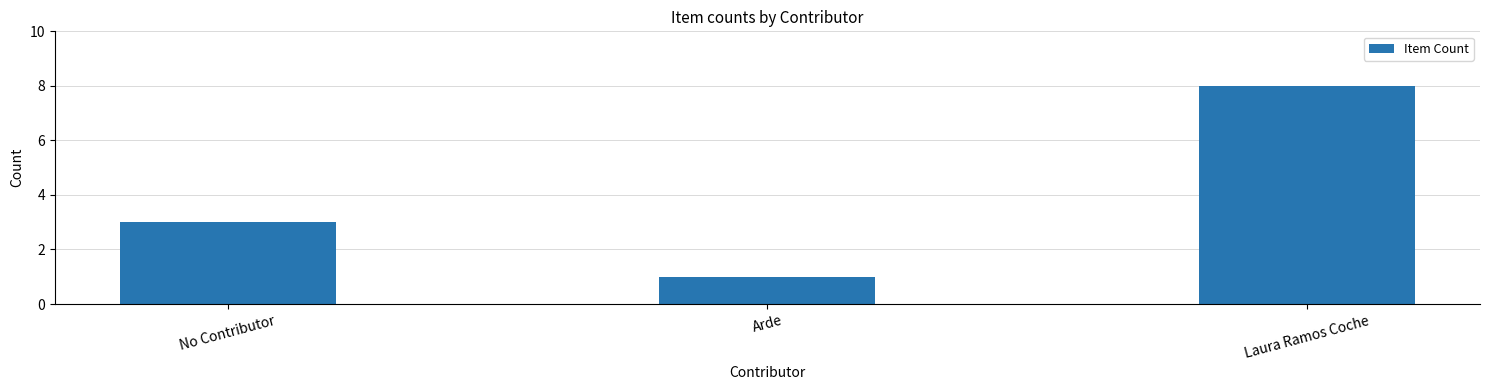

Are the bars grouped side by side (vs. stacked)?

No